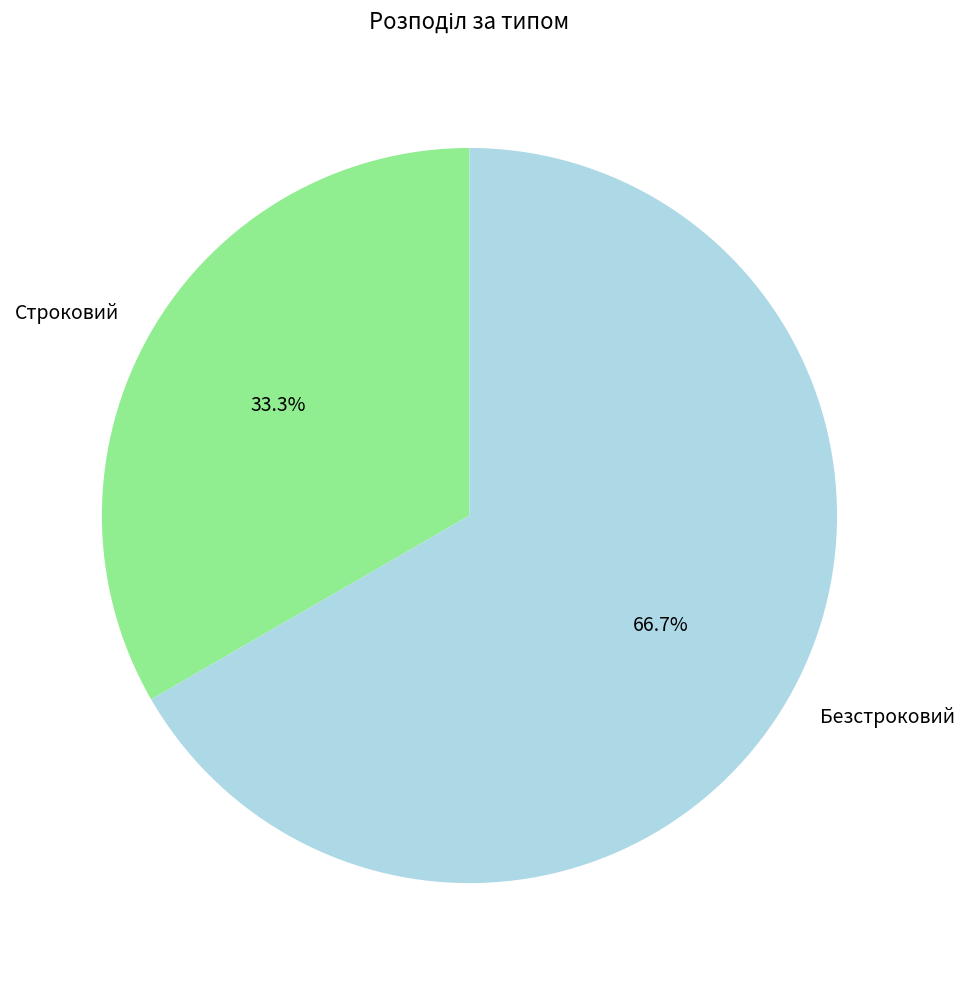

Which category has the smallest portion of the pie?

Строковий